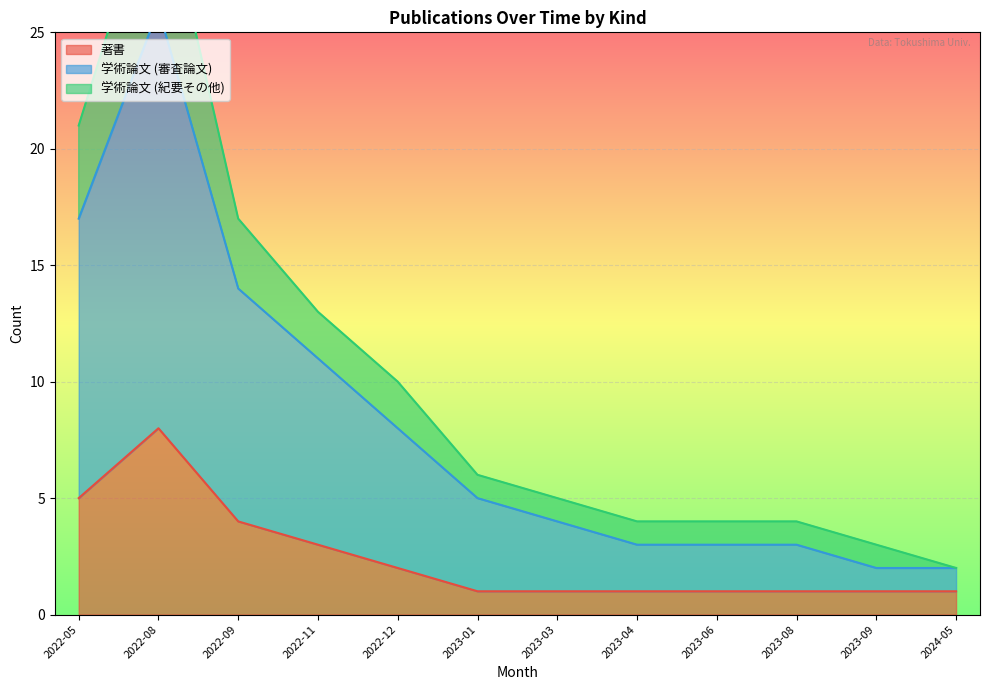

At which label does 学術論文 (審査論文) reach its minimum?

2023-09